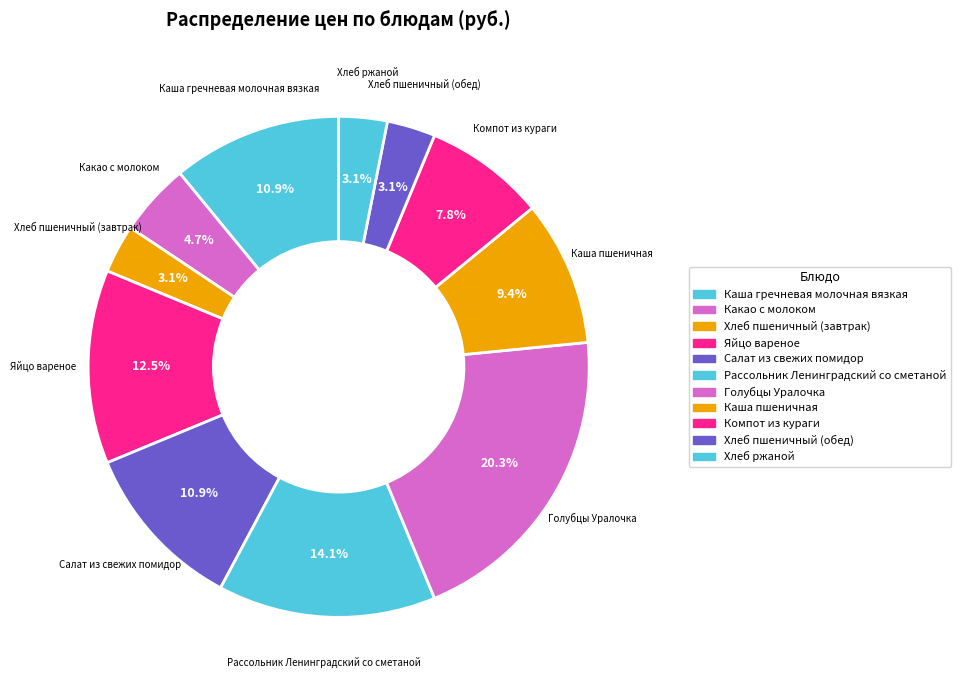

Rank the categories by value from highest to lowest.

Голубцы Уралочка, Рассольник Ленинградский со сметаной, Яйцо вареное, Каша гречневая молочная вязкая, Салат из свежих помидор, Каша пшеничная, Компот из кураги, Какао с молоком, Хлеб пшеничный (завтрак), Хлеб пшеничный (обед), Хлеб ржаной